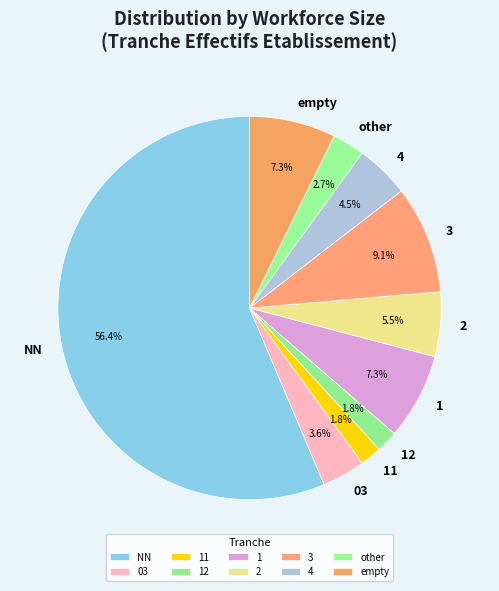

Does 12 represent more than half of the total?

No